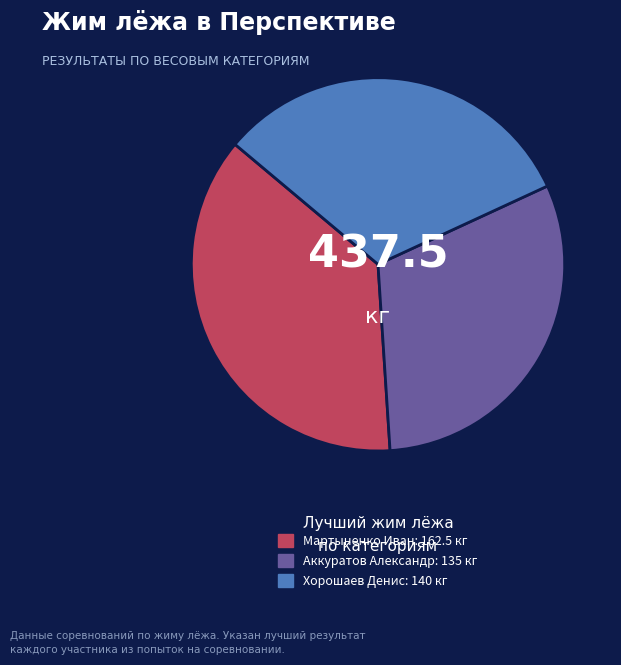

Is Аккуратов Александр the majority of the pie?

No